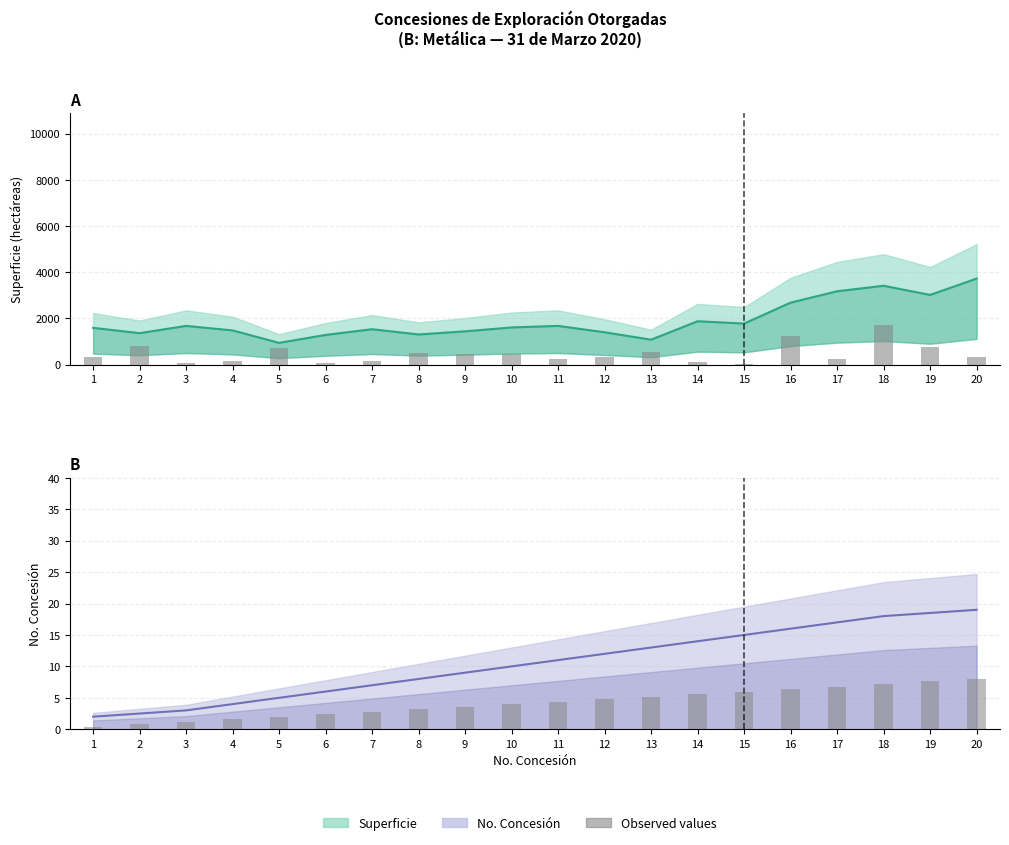

Which has a higher value, 3 or 2?

2